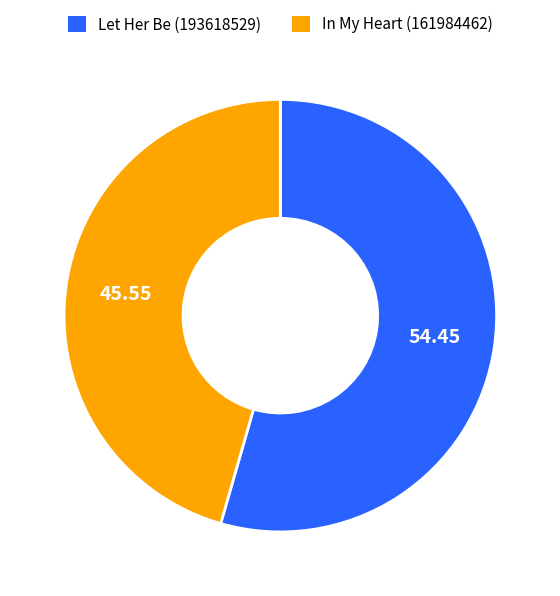

Rank the categories by value from lowest to highest.

In My Heart (161984462), Let Her Be (193618529)